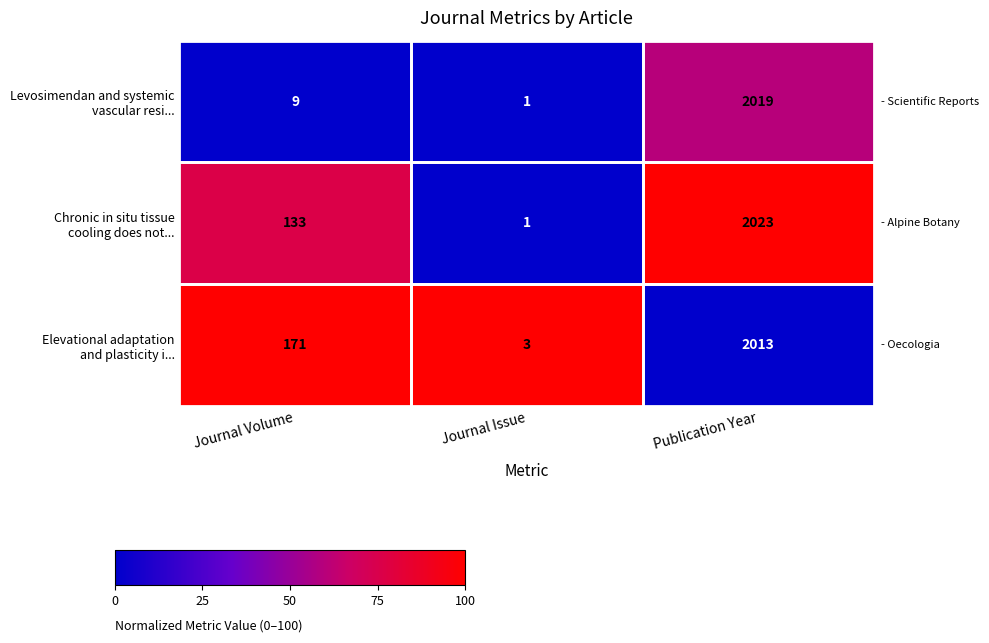

At how many categories does at least one series exceed 71?

2